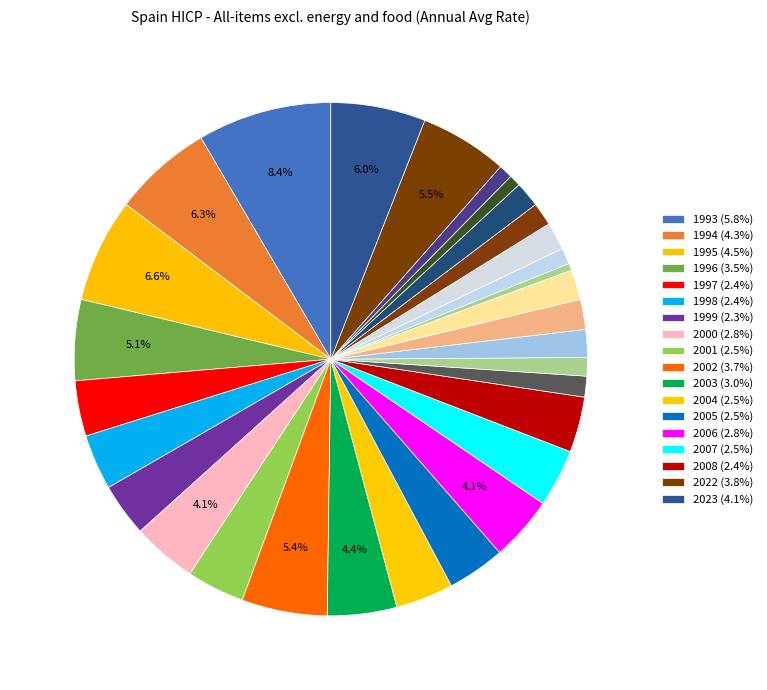

Rank the categories by value from lowest to highest.

2015, 2020, 2021, 2016, 2010, 2009, 2018, 2019, 2011, 2017, 2012, 2013, 1999, 1997, 1998, 2008, 2001, 2004, 2005, 2007, 2000, 2006, 2003, 1996, 2002, 2022, 2023, 1994, 1995, 1993